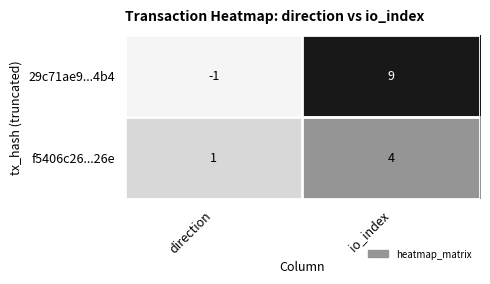

What is the spread (max minus min) of values at direction?

2